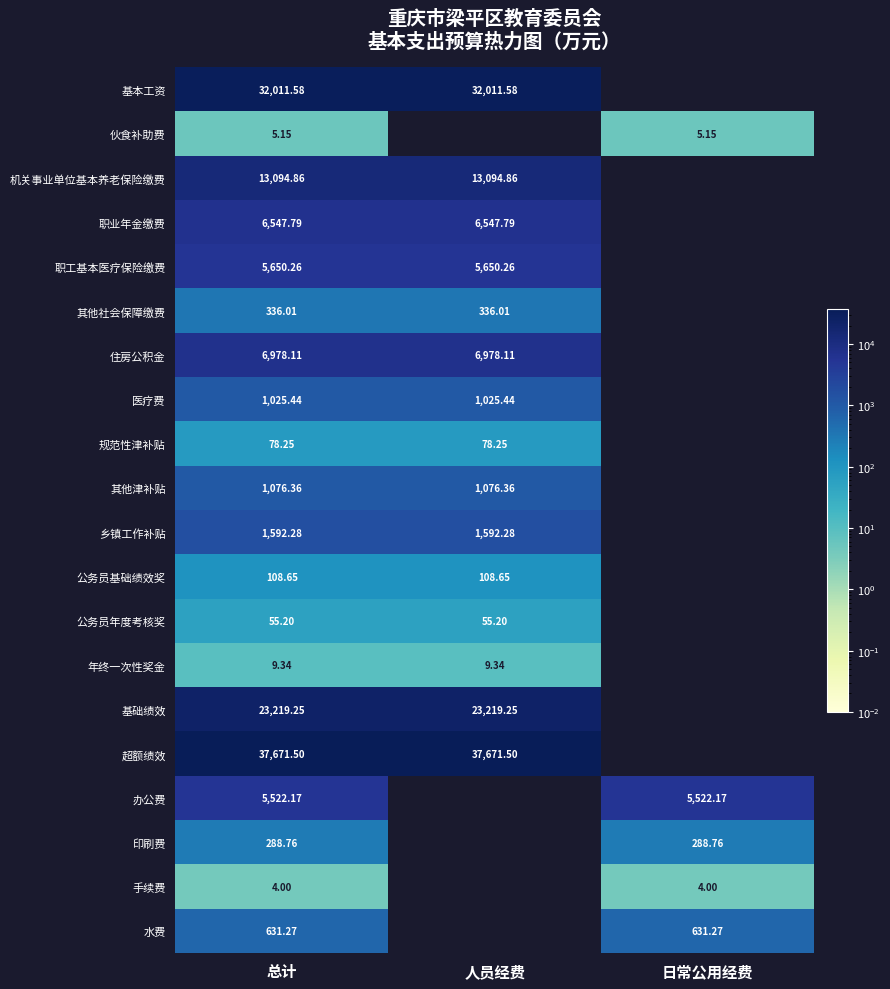

Is the value of 手续费 at 总计 greater than the value of 职工基本医疗保险缴费 at 人员经费?

No